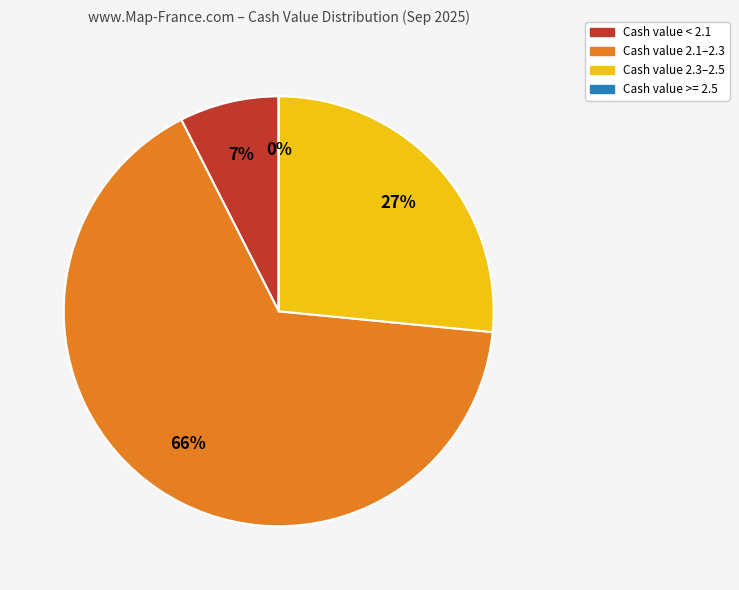

The 2025-09-24 slice represents 1% of the pie. True or false?

False